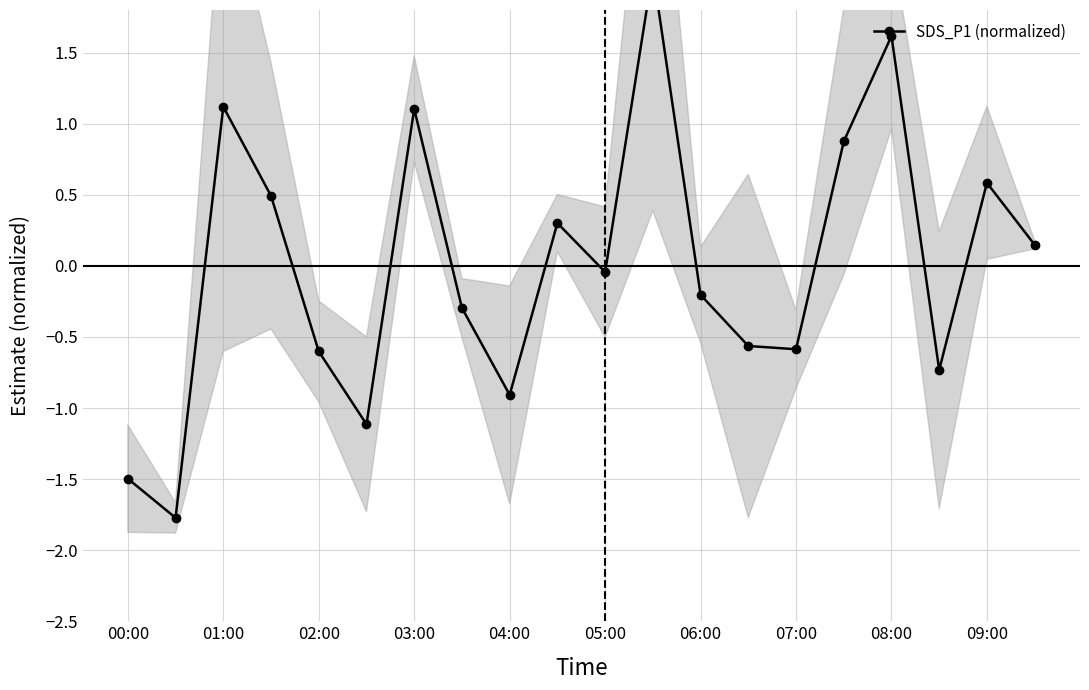

Where is the data nearest to the value 0?

05:00